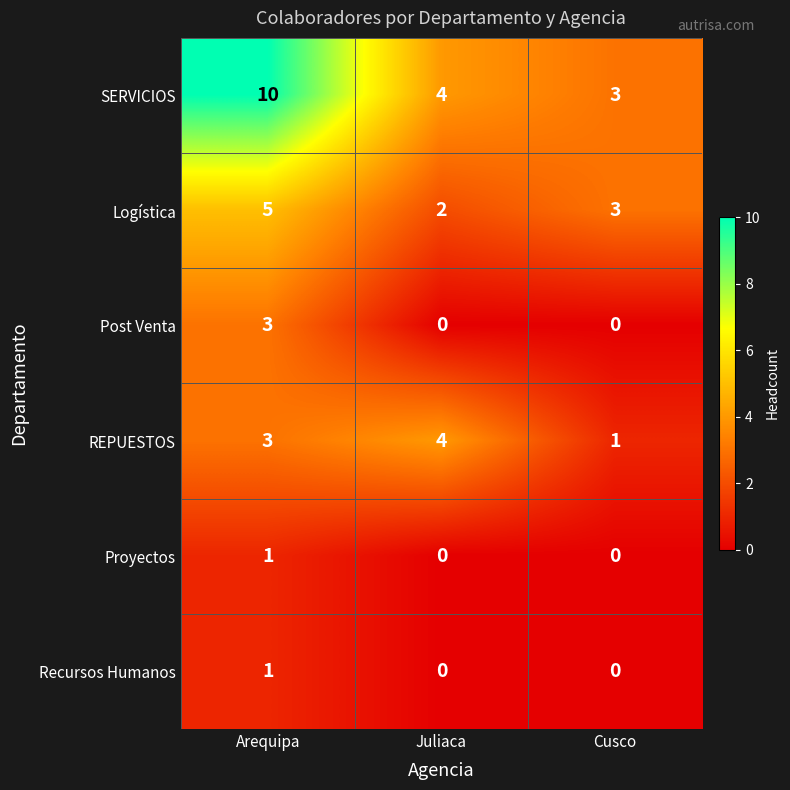

How many categories are shown in the chart?

3